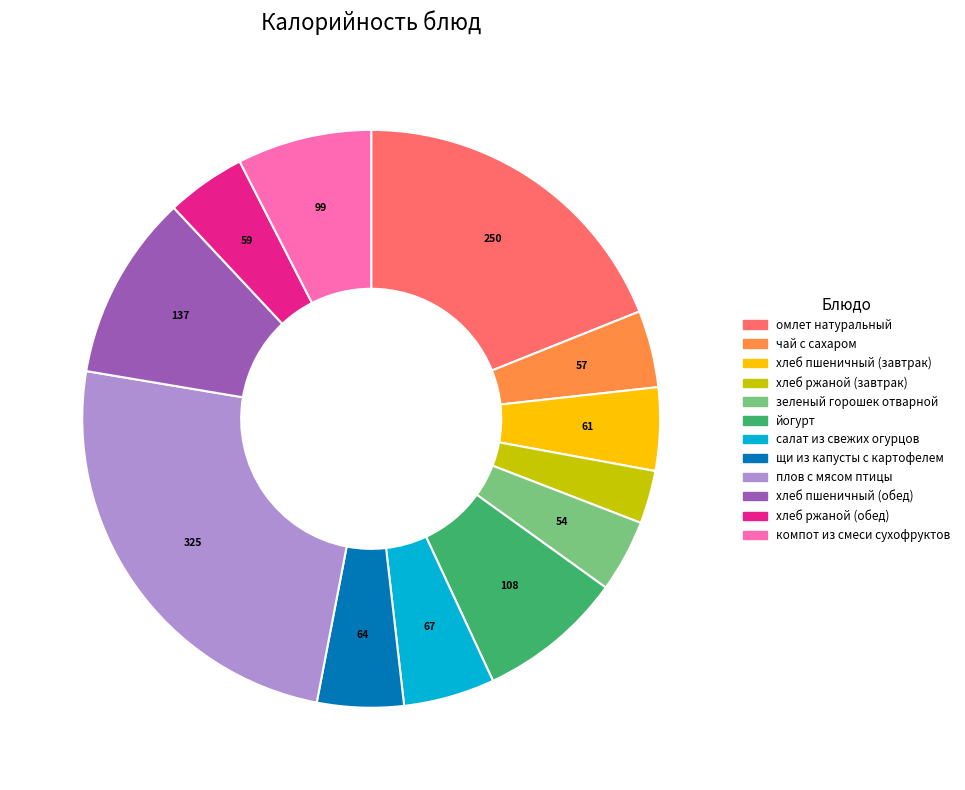

Which has a higher value, плов с мясом птицы or омлет натуральный?

плов с мясом птицы